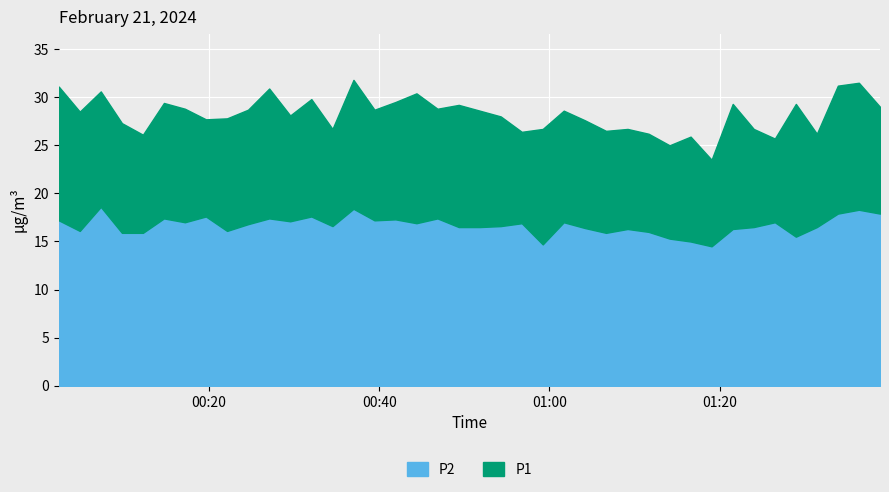

What position from the left is 2024-02-21T01:21:32?

33